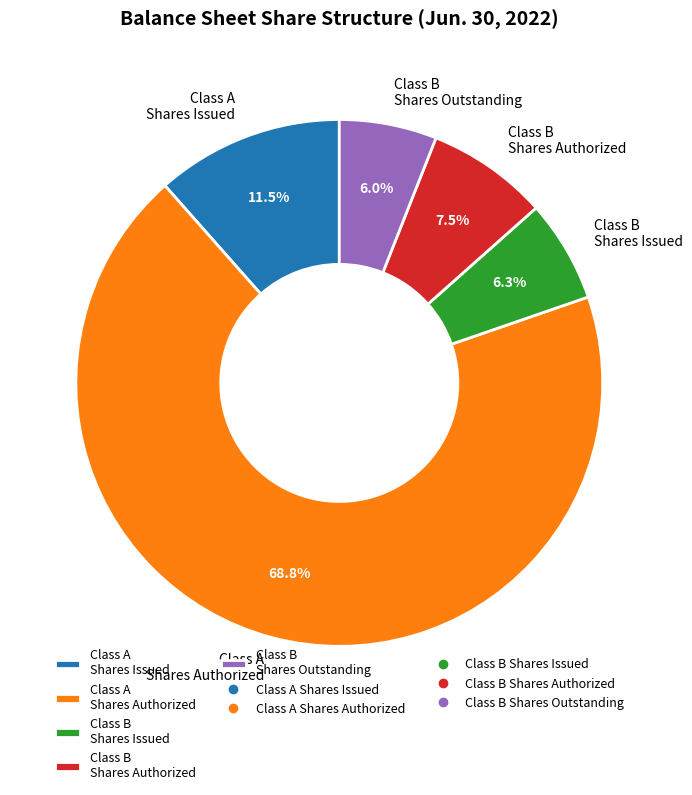

What is the ratio of the value at Class A Shares Authorized to the value at Class B Shares Authorized?

9.2